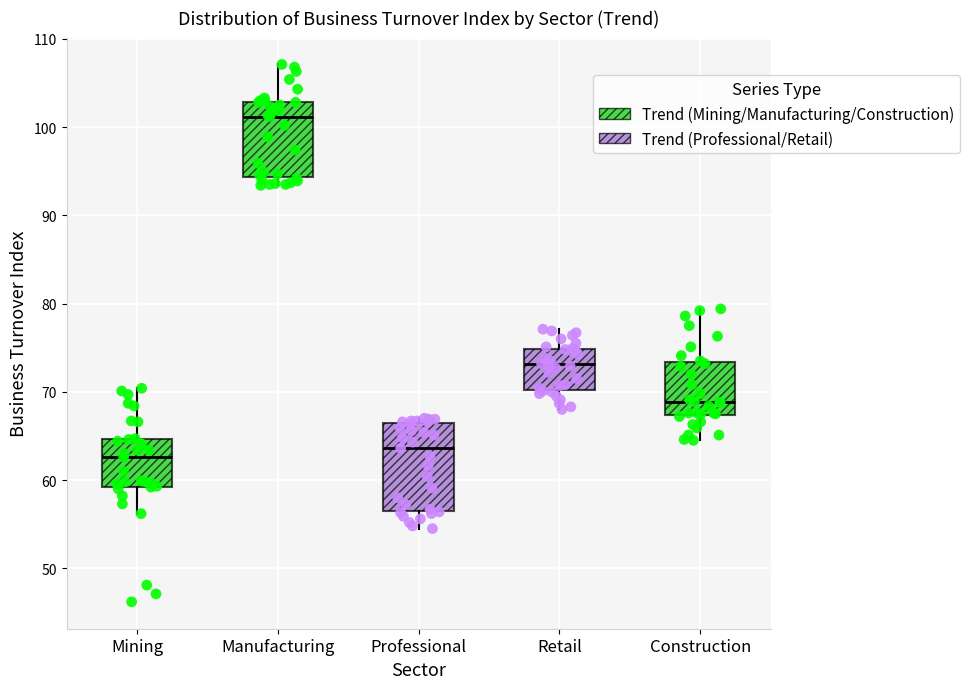

Reading left to right, transcribe this box plot: for each box, give where its median line is, the range the box spans, and where its two whiskers end, as read against the y-axis. The values are not printed on the chart, so give them approximately, as read against the axis.

Mining: median 63, box 59 to 65, whiskers 56 to 70
Manufacturing: median 101, box 94 to 103, whiskers 93 to 107
Professional: median 64, box 57 to 66, whiskers 55 to 67
Retail: median 73, box 70 to 75, whiskers 68 to 77
Construction: median 69, box 67 to 73, whiskers 65 to 79